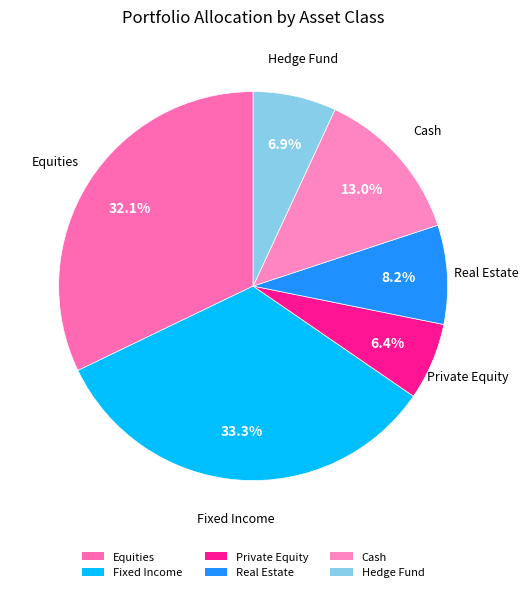

How many slices are in this pie chart?

6